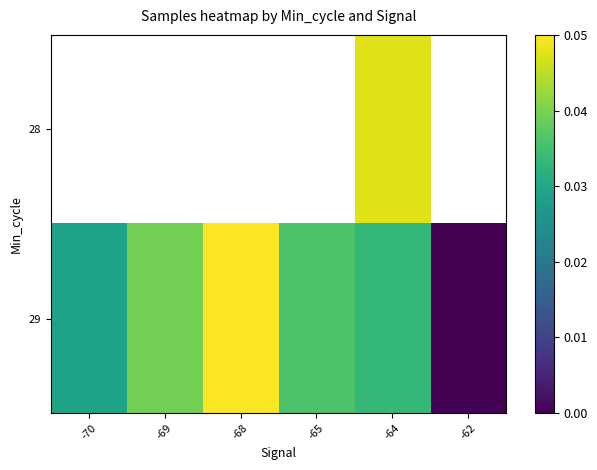

How many positive values does the 29 series have?

5